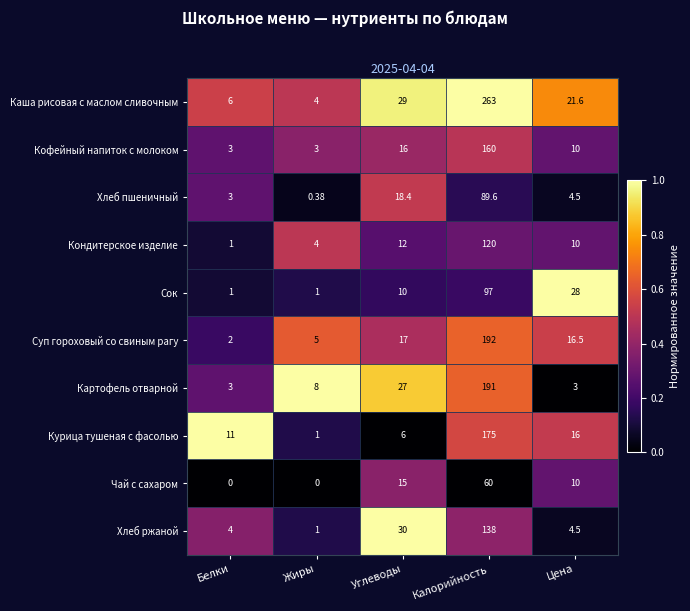

At which category is the sum across all series the highest?

Калорийность